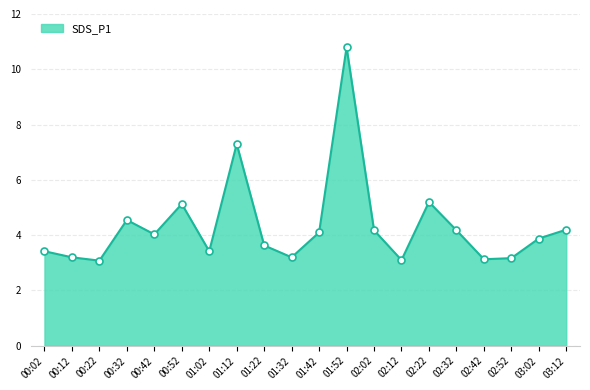

Which has a higher value, 02:32 or 00:32?

00:32